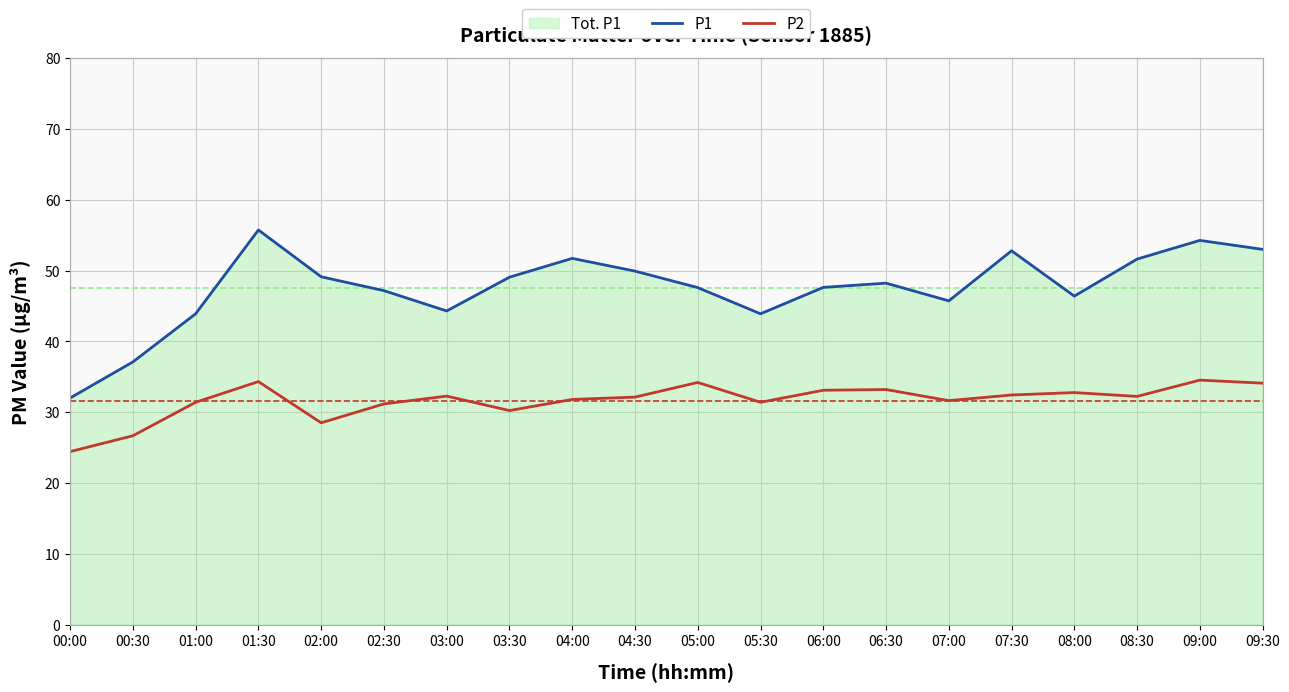

What are all the series names shown in the legend?

P1, P2